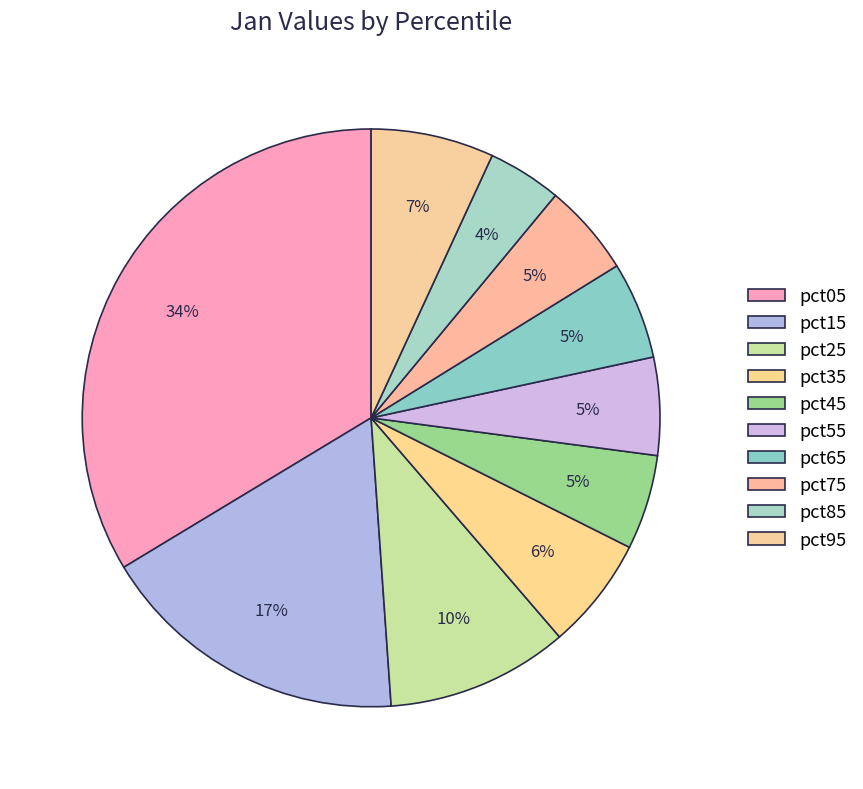

Do pct55 and pct15 together represent more than half of the pie?

No